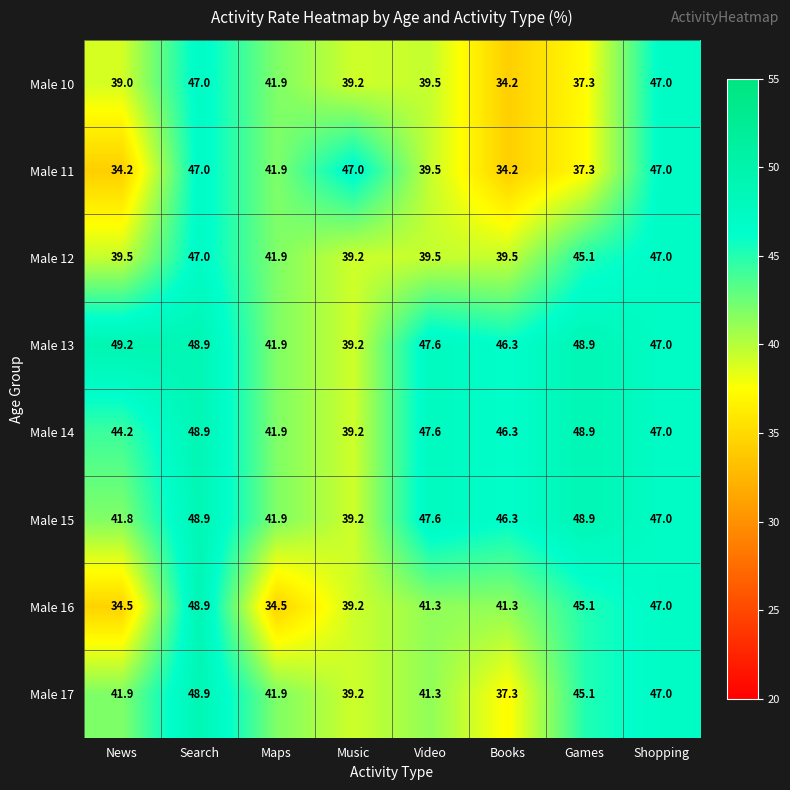

What is the sum of the Male 16 values at Video and News?

75.8